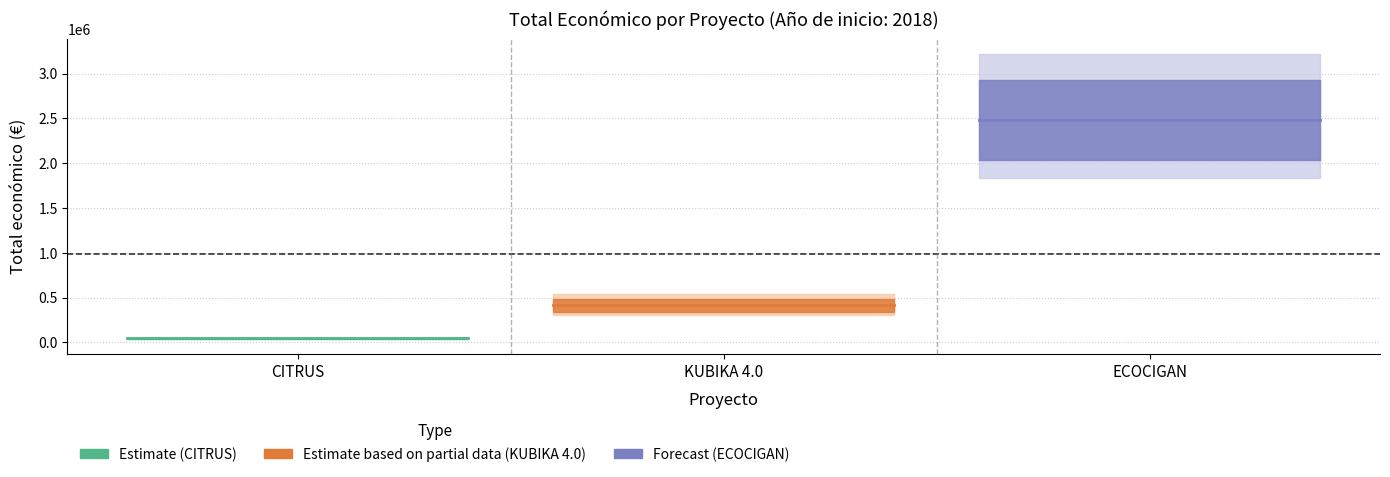

Is this an area chart (filled region under the line)?

No